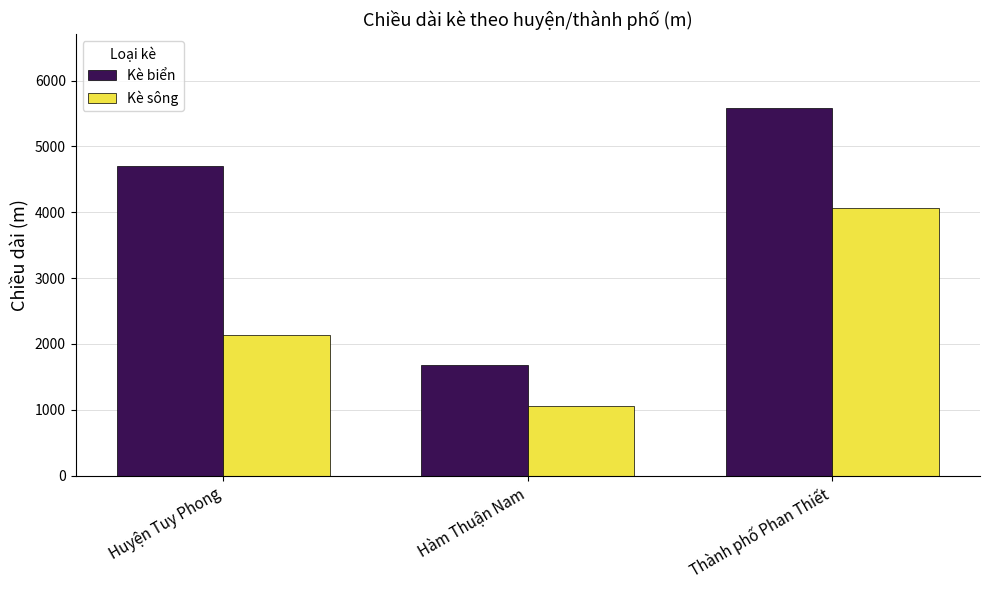

What is the smallest value displayed?

1055